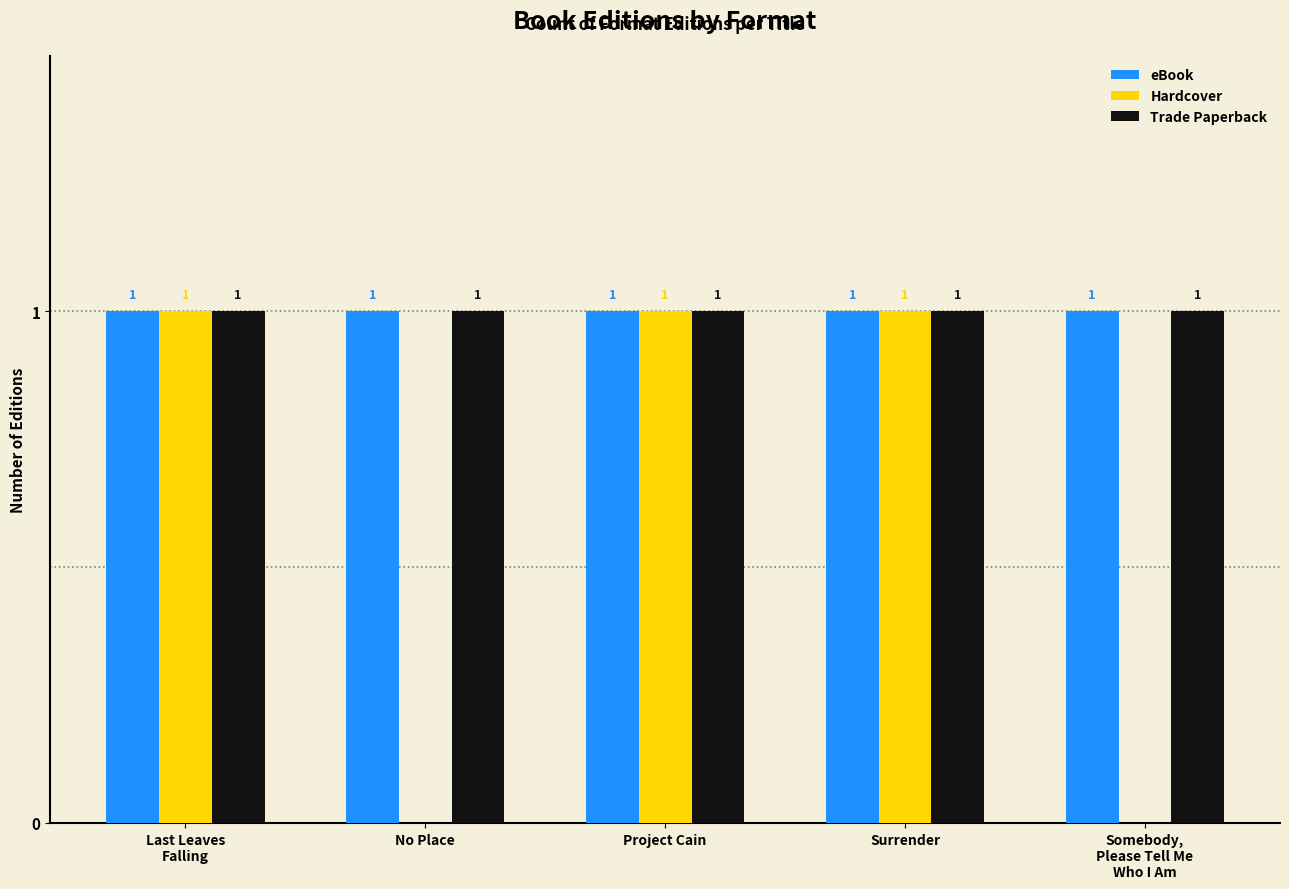

The Hardcover series shows 1 at Surrender. True or false?

True